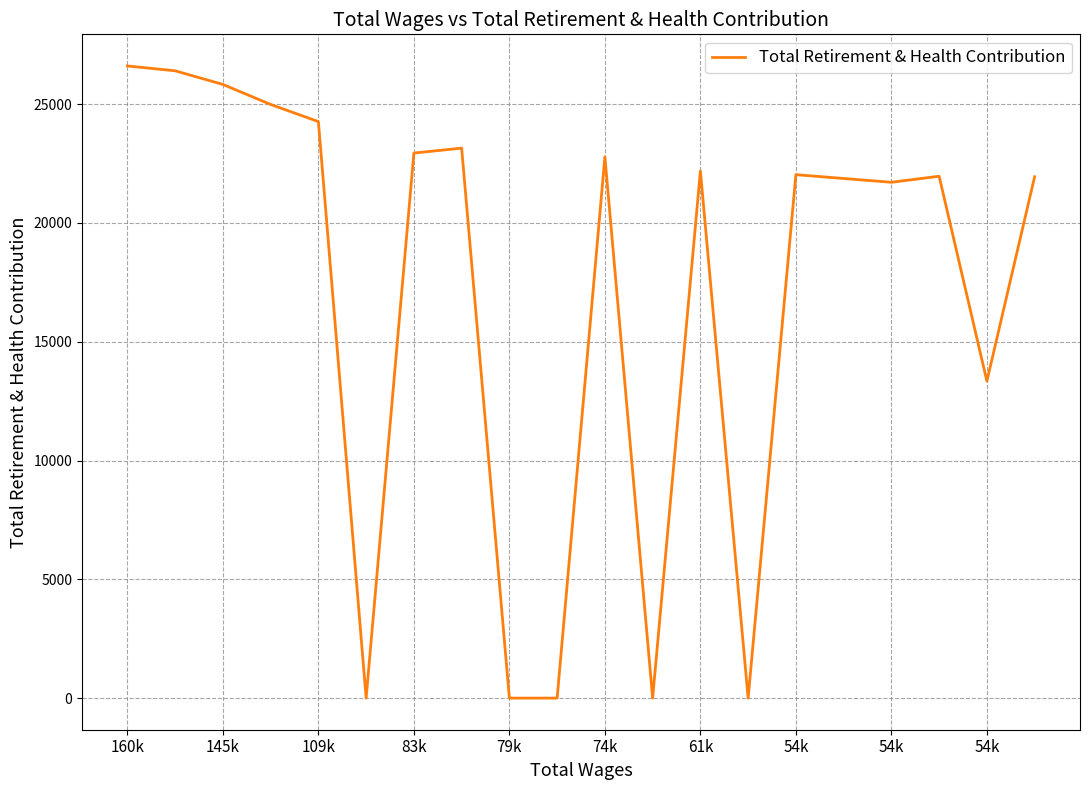

What is the maximum value shown in the chart?

26608